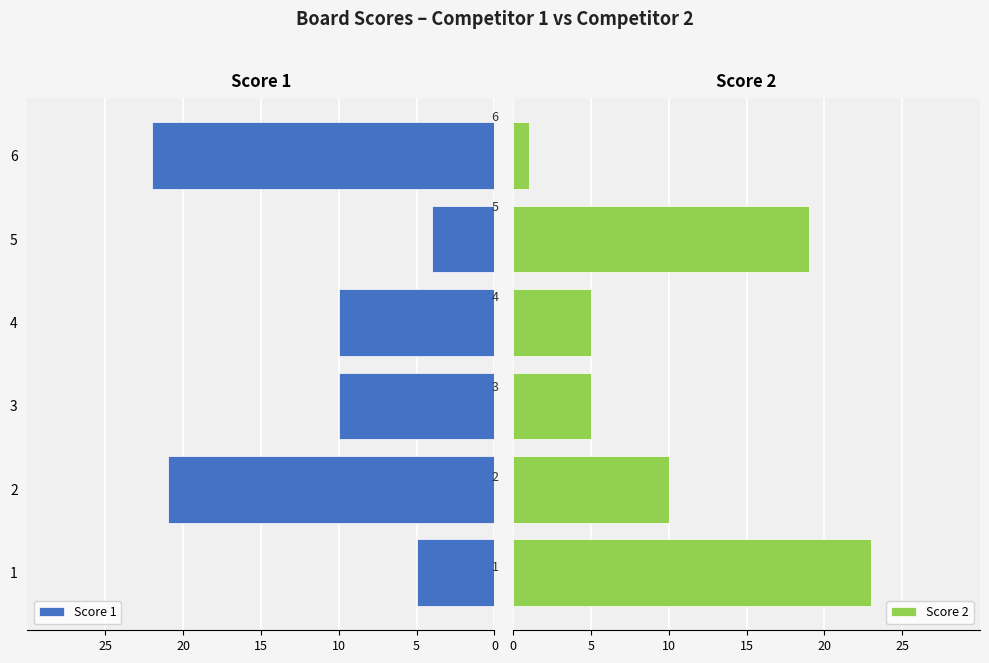

Which series has the largest total across all categories?

Score 2